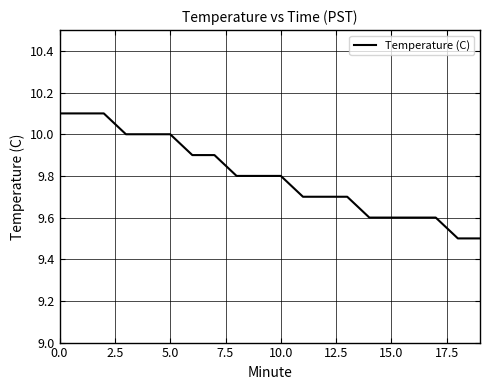

What is the smallest value displayed?

9.5